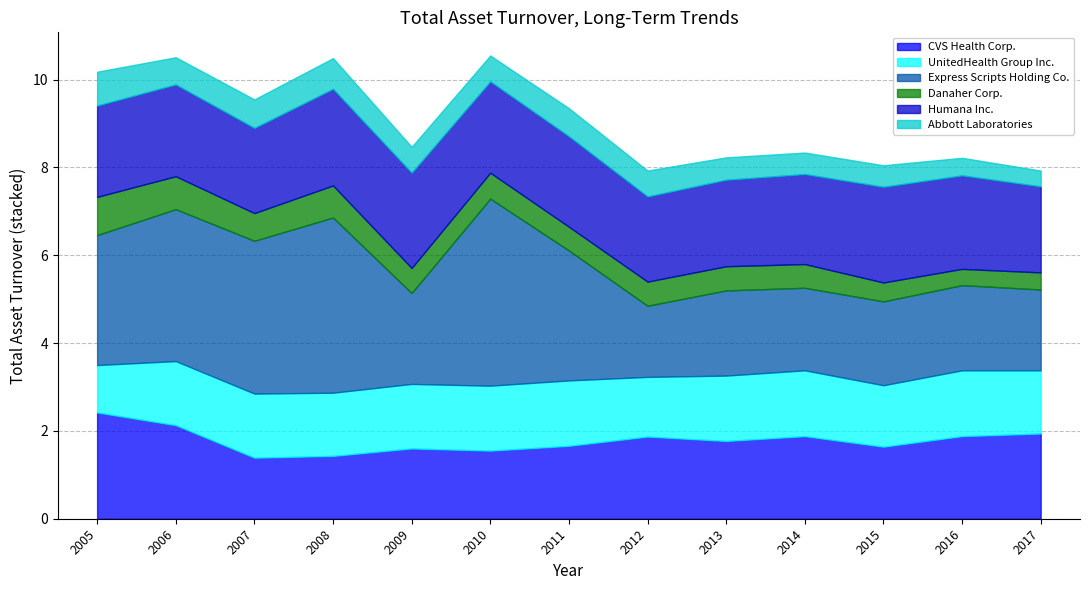

At which label is CVS Health Corp. closest to 1?

2007